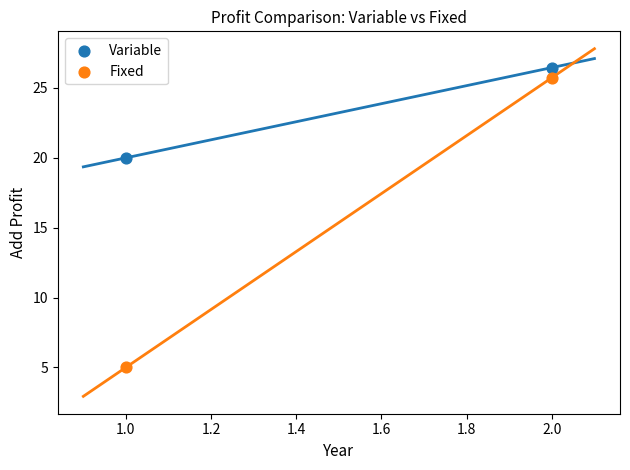

Across all data points, what is the average Y value?

19.3